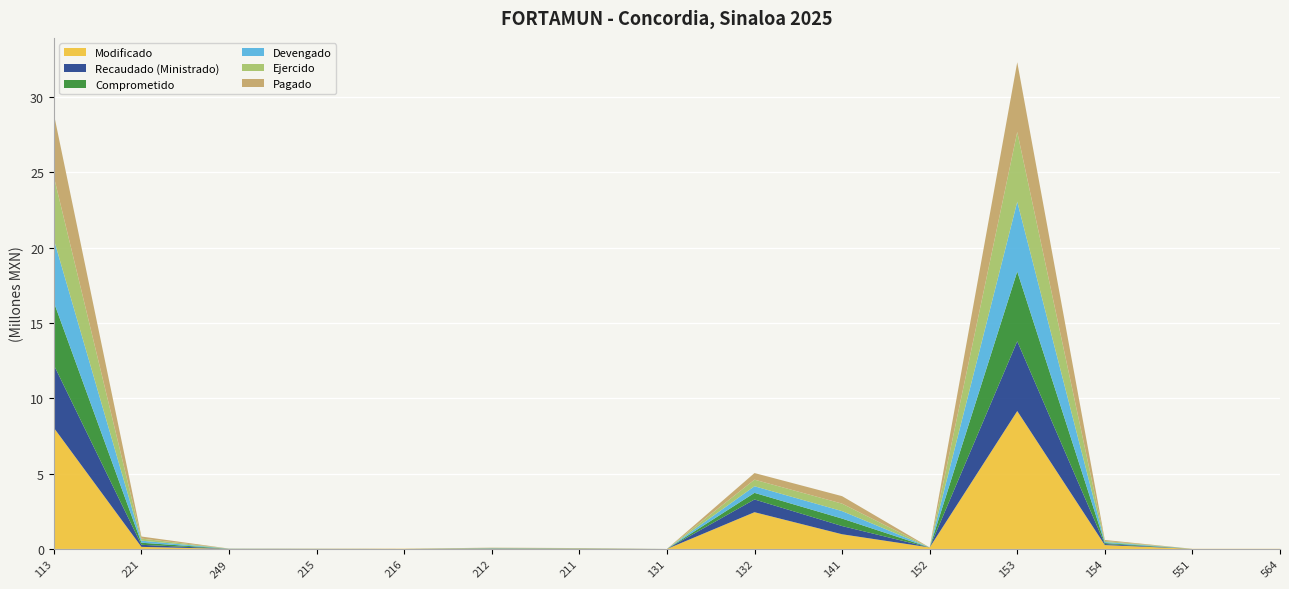

Reading left to right, what are all the values shown in this chart?

Modificado: 8045876.4	137717.0	4500.0	10000.0	18000.0	20000.0	21928.4	0.0	2439760.2	975500.0	100000.0	9156946.7	257500.0	10000.0	10000.0
Recaudado (Ministrado): 4168172.4	137476.1	4080.0	2227.2	0.0	12876.0	7505.9	0.0	846222.2	545172.2	0.0	4631556.6	67616.4	0.0	0.0
Comprometido: 4167867.1	137476.1	4080.0	2227.2	0.0	12876.0	7505.9	0.0	438406.4	496028.4	0.0	4631556.6	67616.4	0.0	0.0
Devengado: 4167867.1	137476.1	4080.0	2227.2	0.0	12876.0	7505.9	0.0	438406.4	496028.4	0.0	4631556.6	67616.4	0.0	0.0
Ejercido: 4167867.1	137476.1	4080.0	2227.2	0.0	12876.0	7505.9	0.0	438406.4	496028.4	0.0	4631556.6	67616.4	0.0	0.0
Pagado: 4167867.1	137476.1	4080.0	2227.2	0.0	12876.0	7505.9	0.0	438406.4	496028.4	0.0	4631556.6	67616.4	0.0	0.0